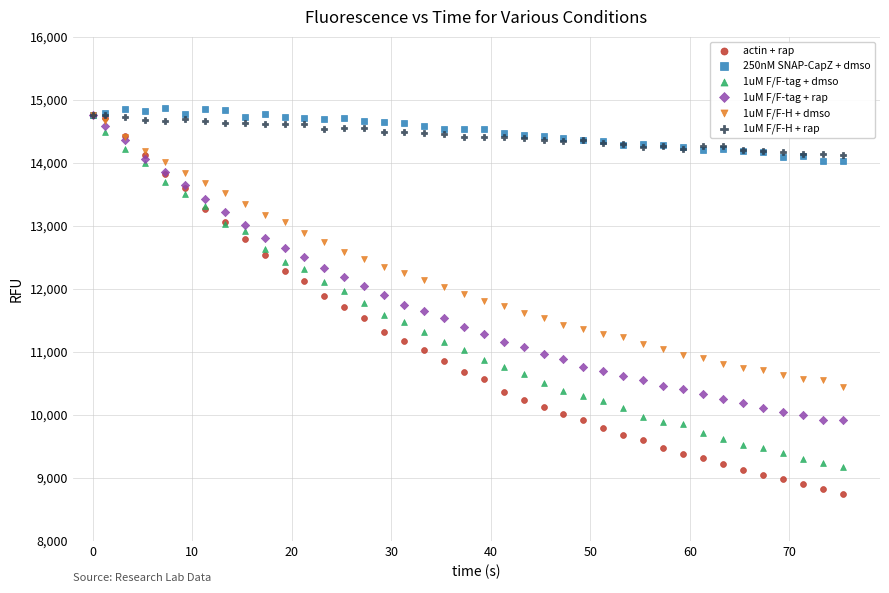

Which series has the largest Y range (max minus min)?

actin + rap